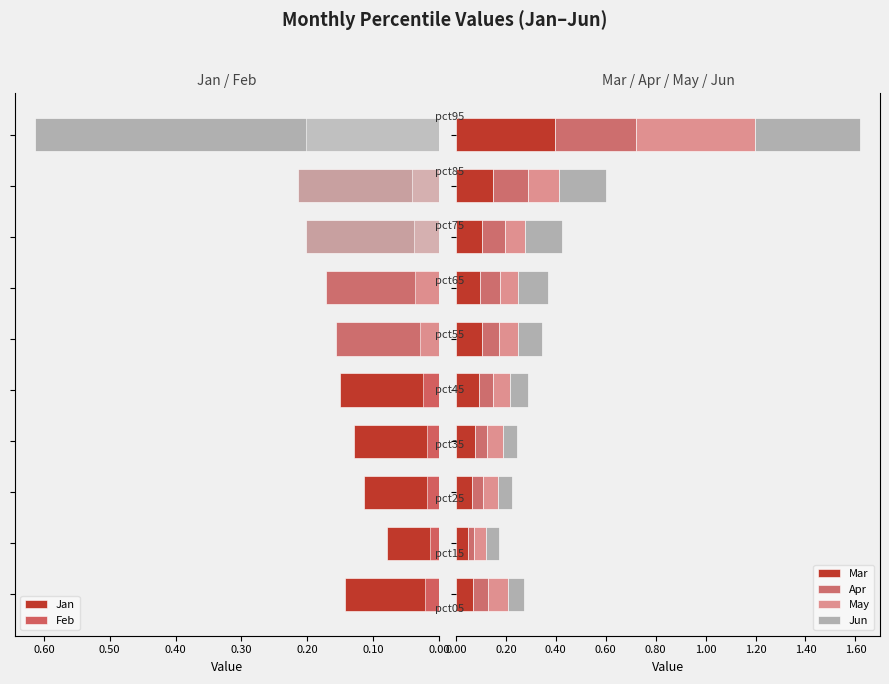

What is the maximum value for Mar?

0.4